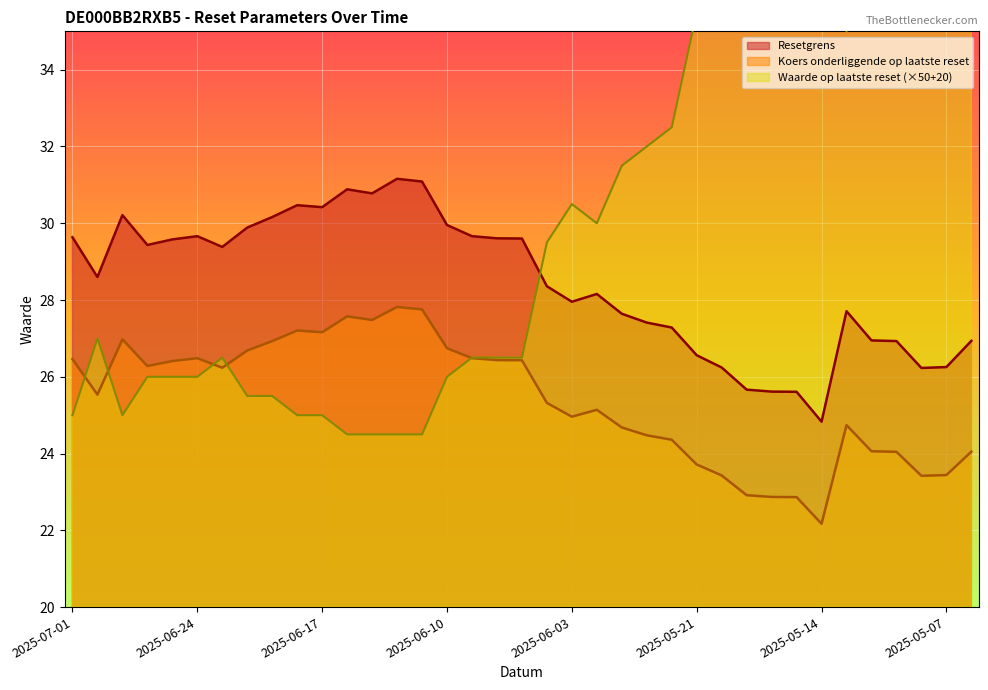

Read the Waarde op laatste reset value at 2025-06-25.

26.0